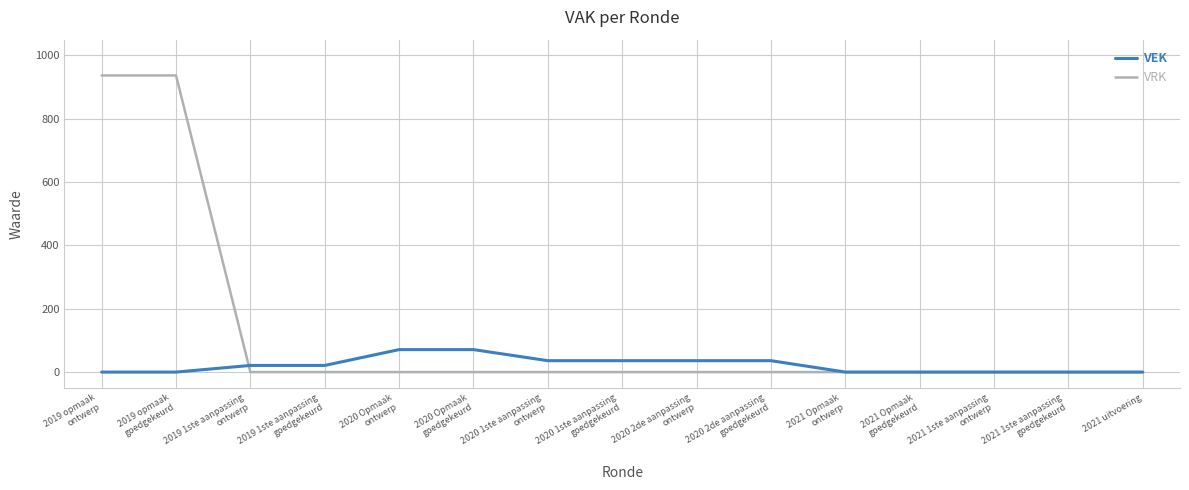

How many categories are shown in the chart?

15